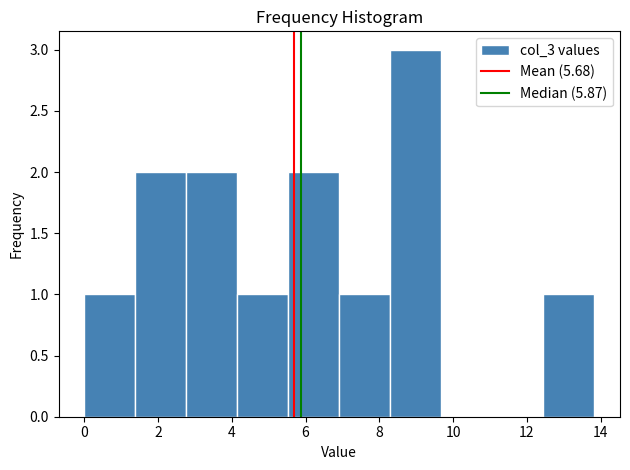

What is the height of the bar covering 4.2 to 5.6 on the x-axis? Neither the bar edges nor the heights are printed on the chart, so give them approximately, as read against the axes.

1